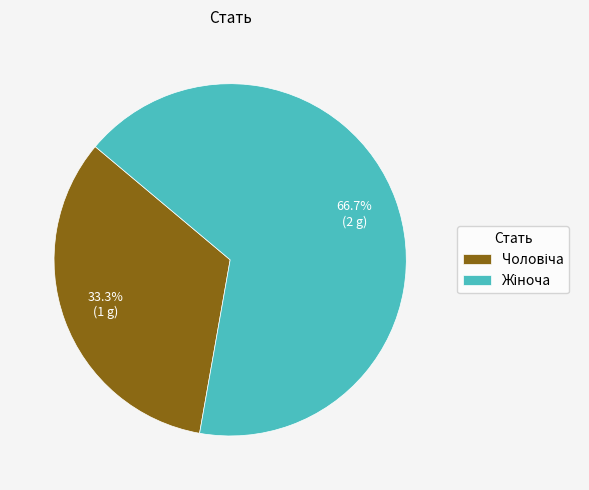

Is there any slice that represents more than half of the pie?

Yes